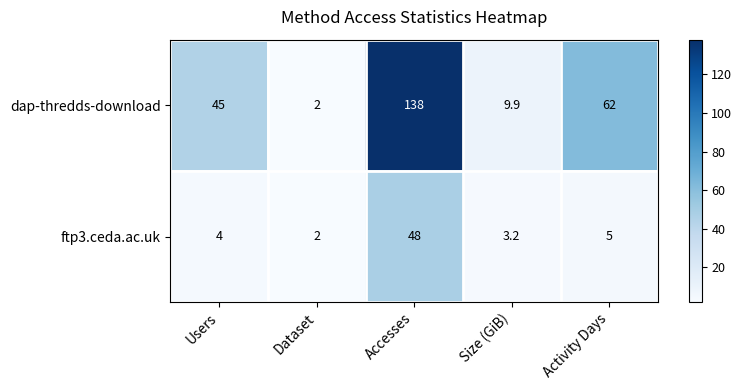

List the series in order of their peak value, highest first.

dap-thredds-download, ftp3.ceda.ac.uk